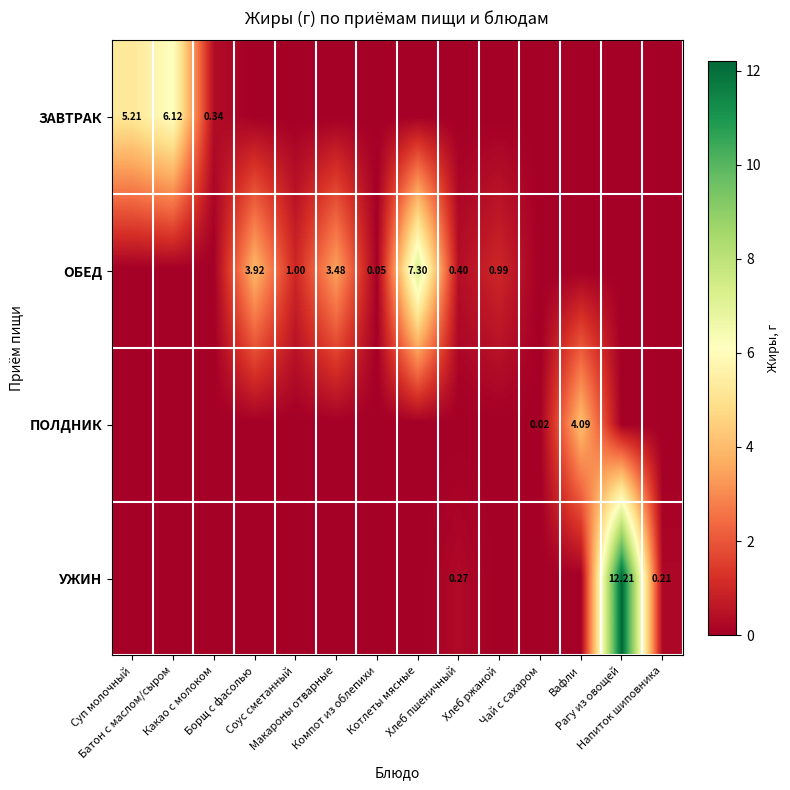

At how many categories does at least one series exceed 8?

1